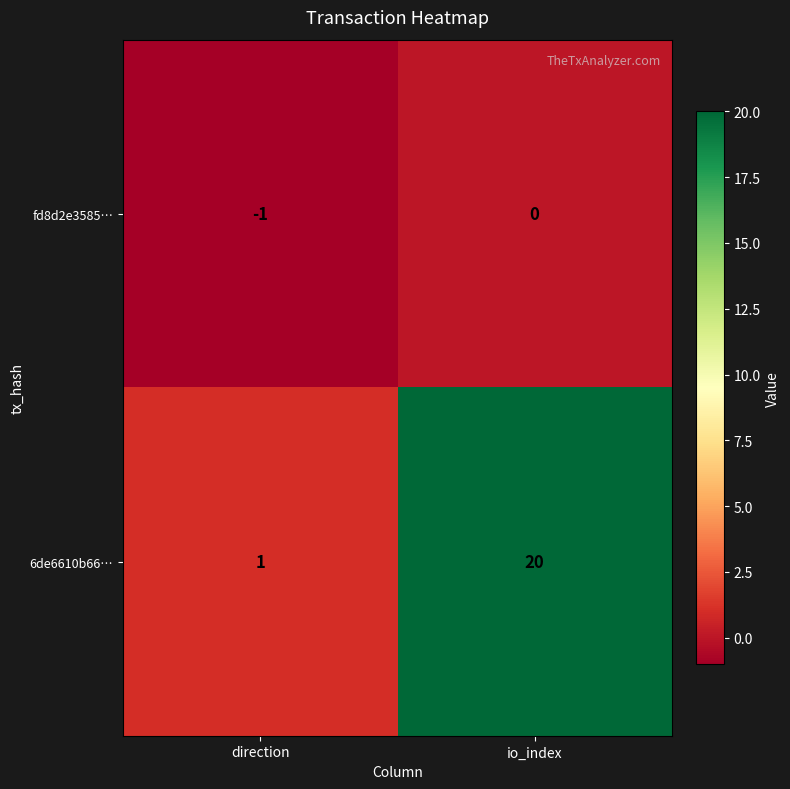

What is the difference between the 6de6610b66… values at direction and io_index?

19